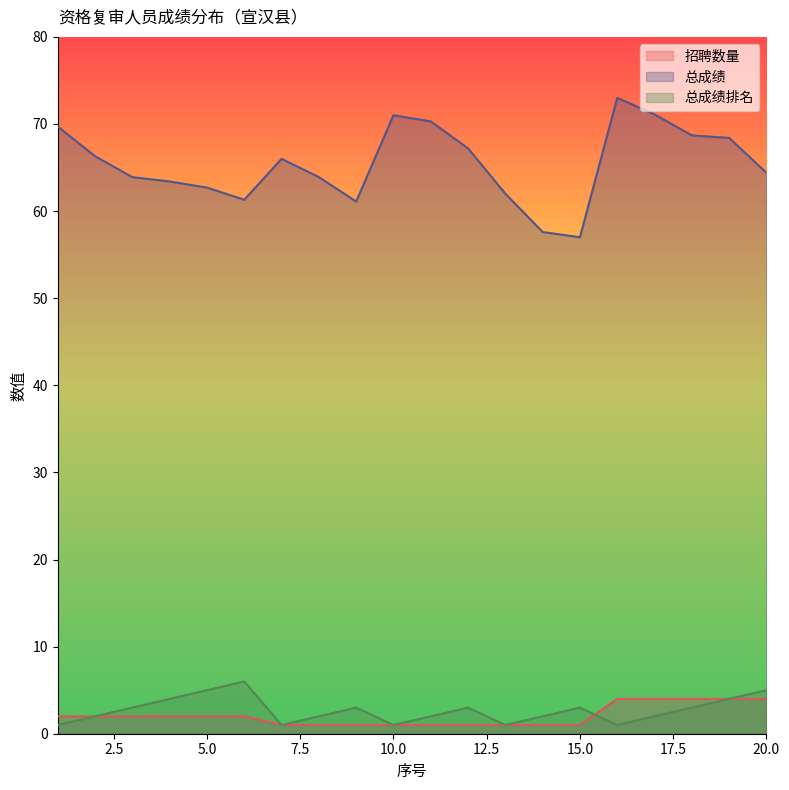

How many data points in 总成绩 are less than 66?

10